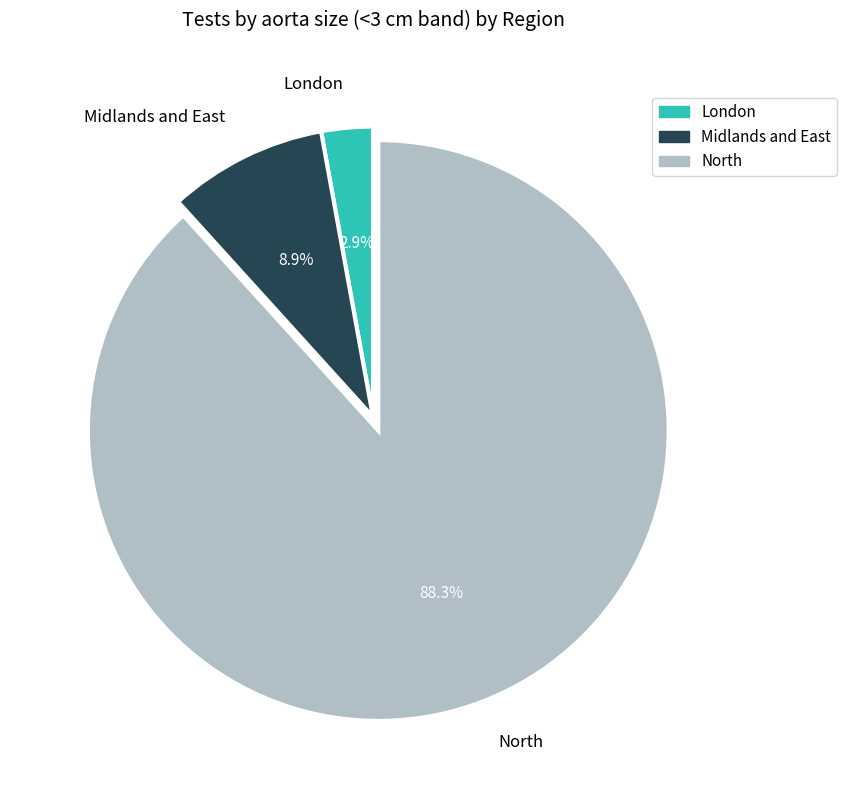

To the nearest percent, what percentage of the pie is North?

88%